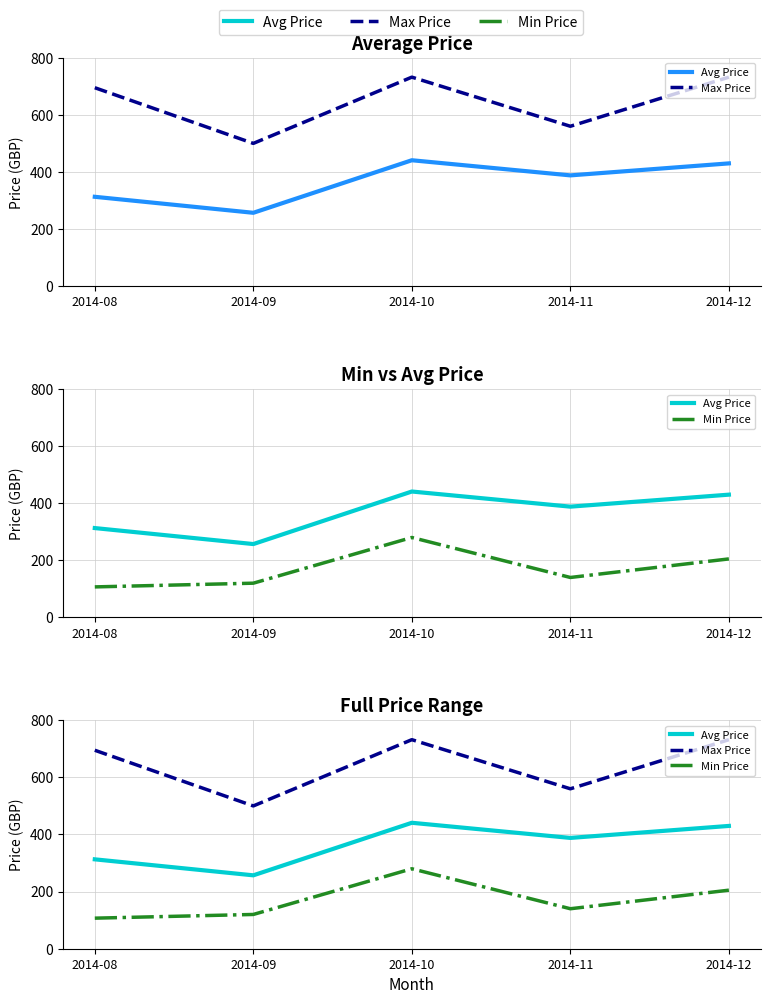

List the labels in order of Max Price value, smallest first.

2014-09, 2014-11, 2014-08, 2014-10, 2014-12